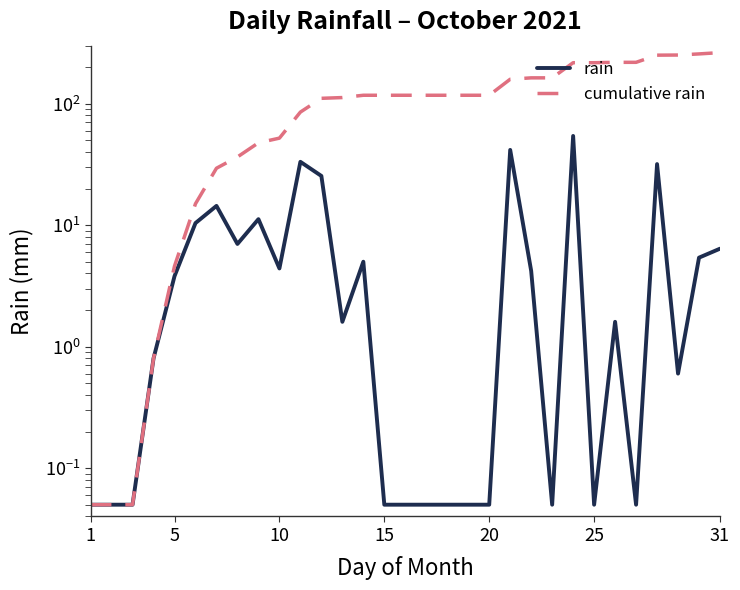

Which series has the widest spread of values?

cumulative rain